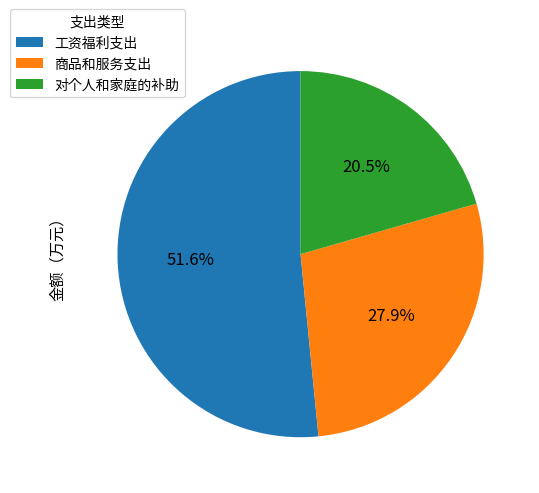

The 商品和服务支出 slice represents 23% of the pie. True or false?

False